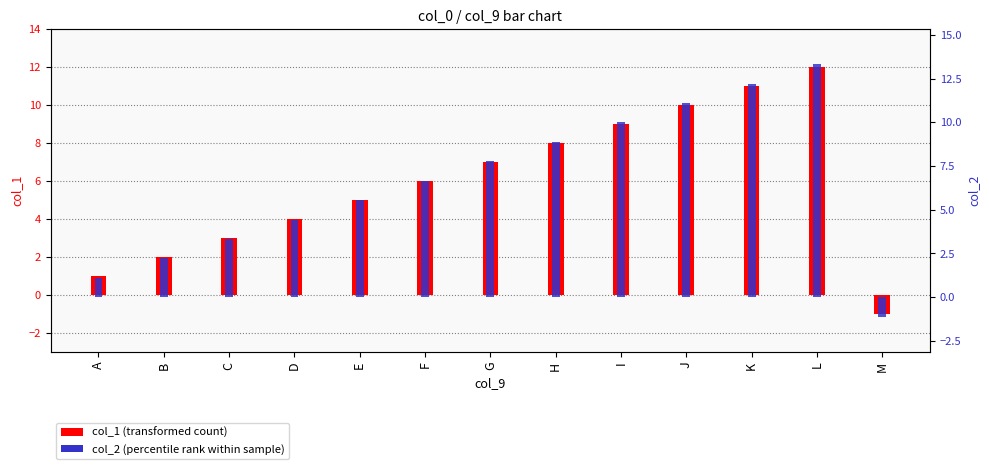

At which category is the sum across all series the highest?

L